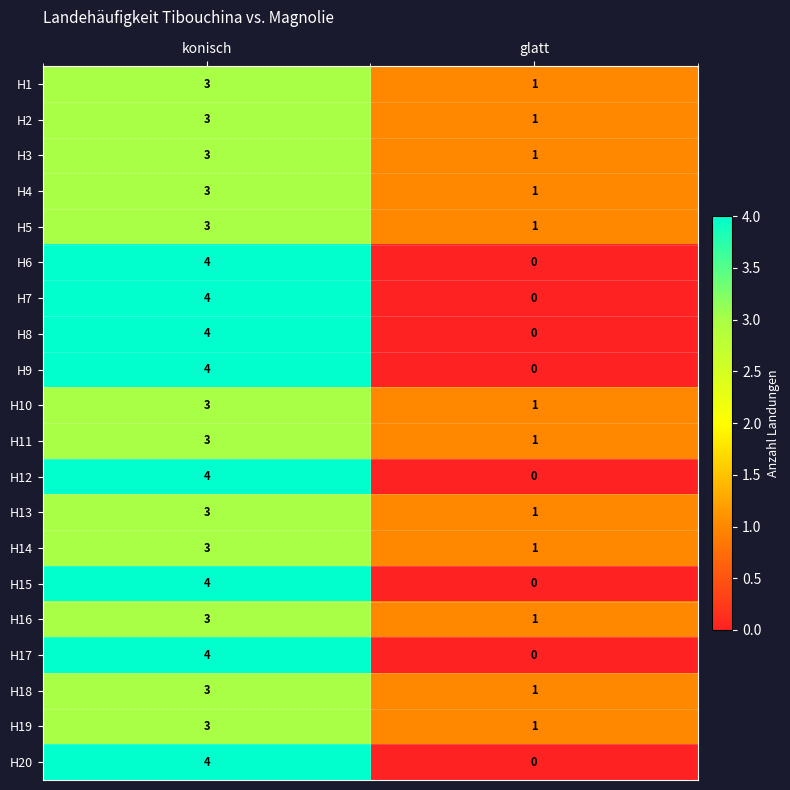

Is the value of H19 at konisch greater than the value of H16 at glatt?

Yes